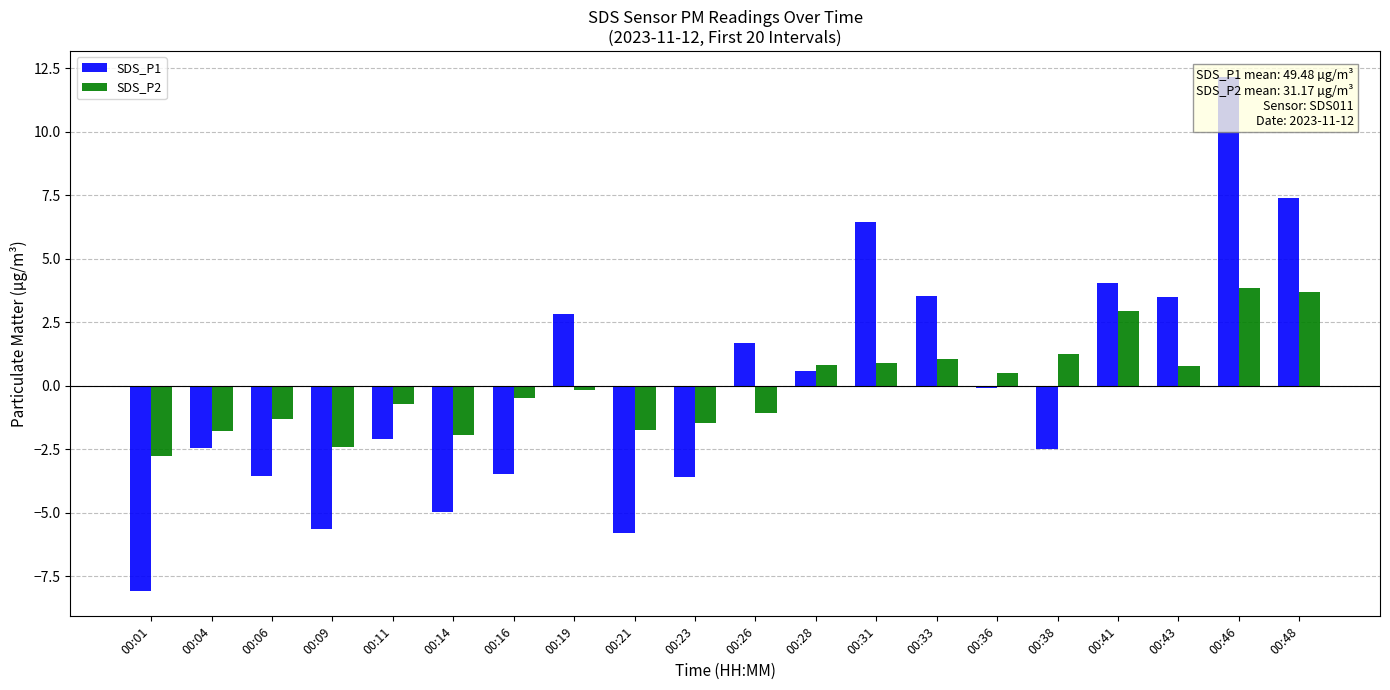

What value does the SDS_P1 series have at 00:19?

2.8